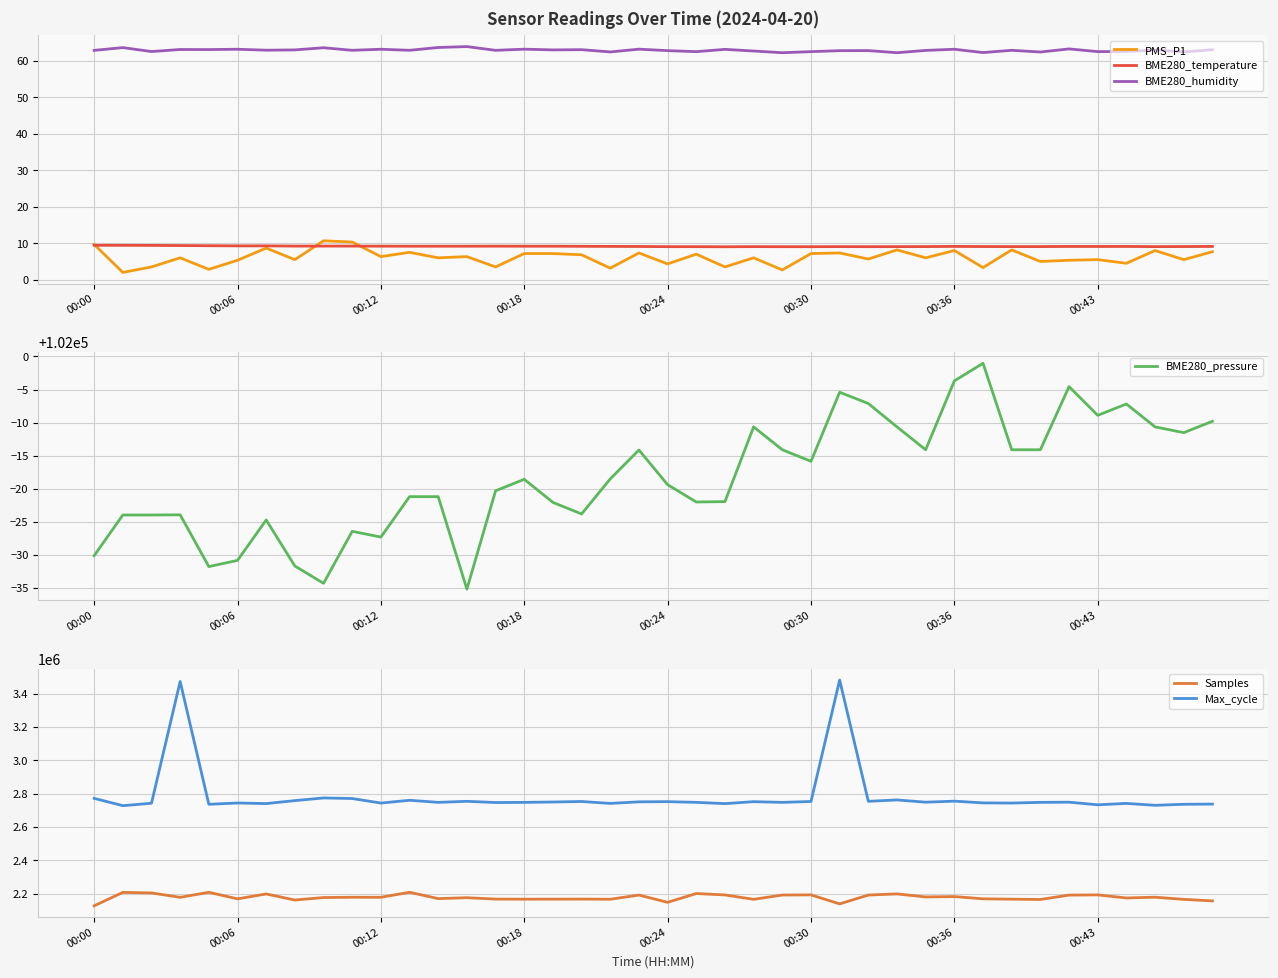

Where does the BME280_pressure series first go above 101981?

00:18